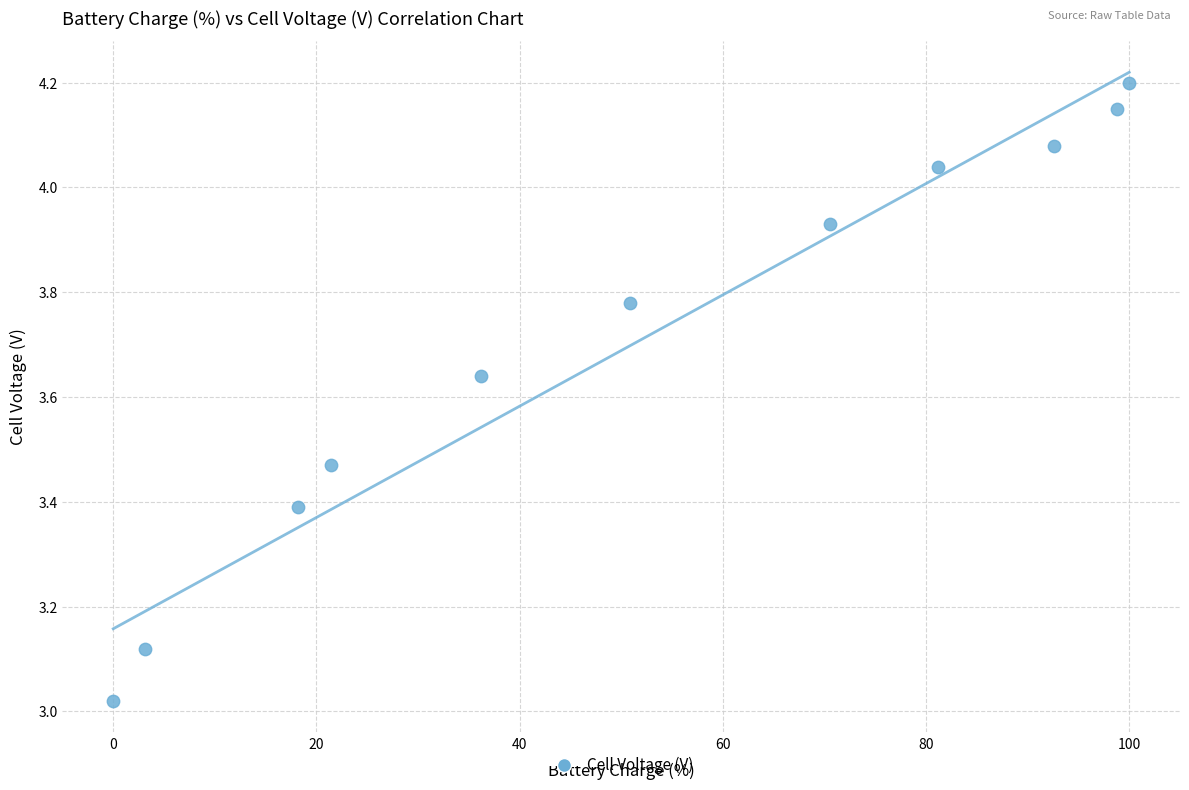

What is the average Y value?

3.7